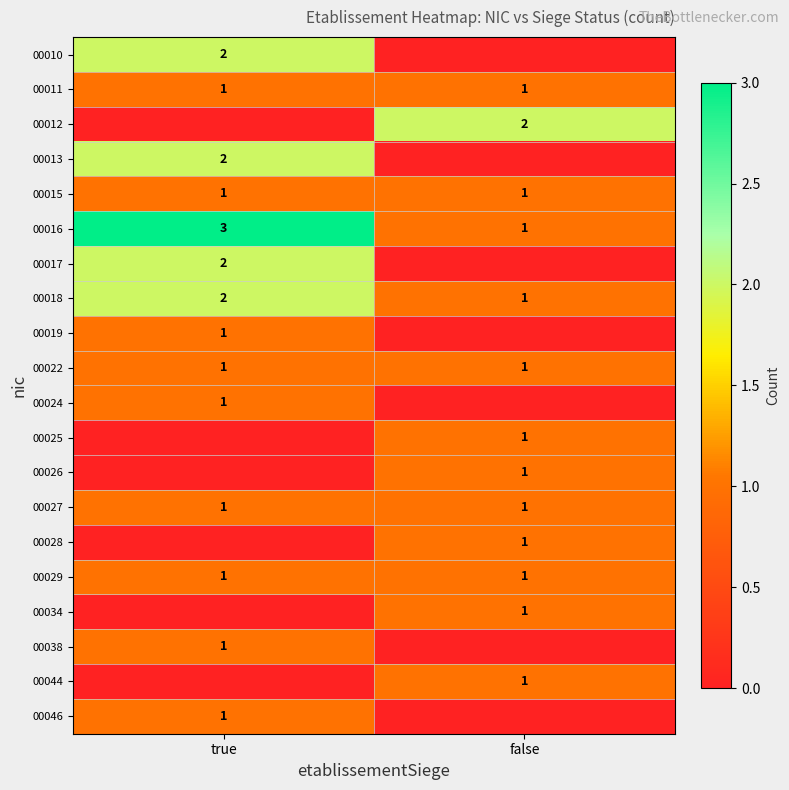

Between true and false, which is larger?

true